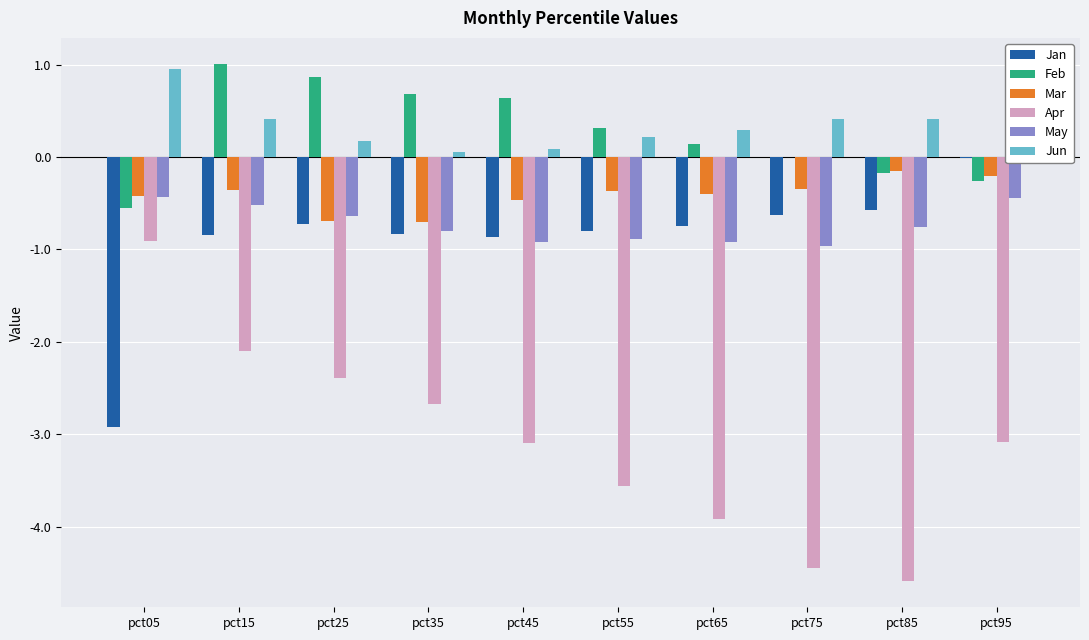

What is the greatest value displayed?

1.0